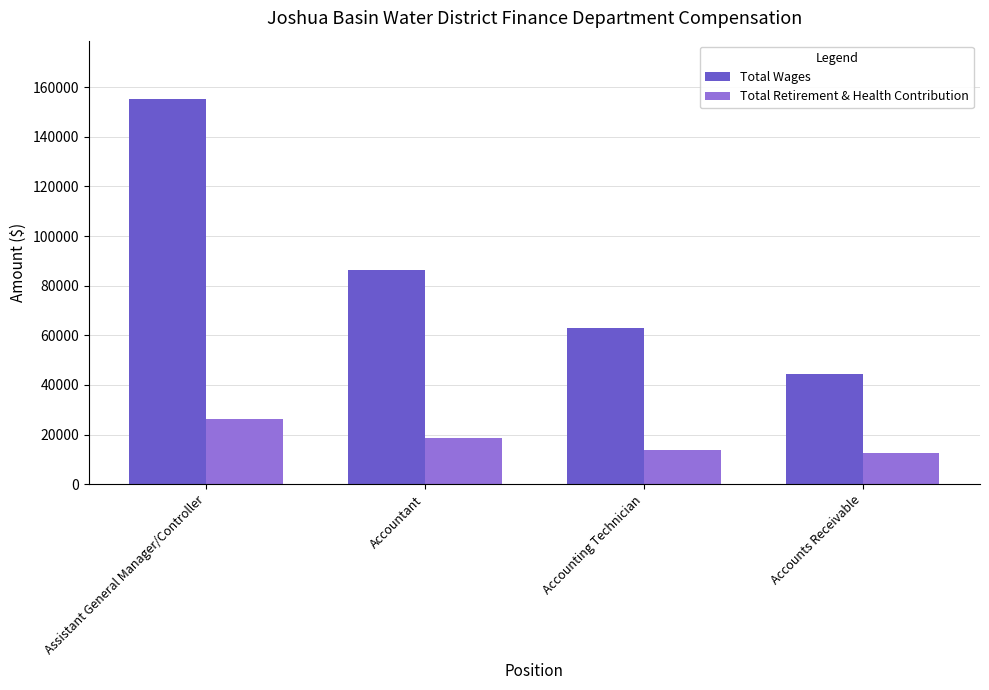

Is the value of Total Wages at Accounting Technician greater than the value of Total Retirement & Health Contribution at Accountant?

Yes